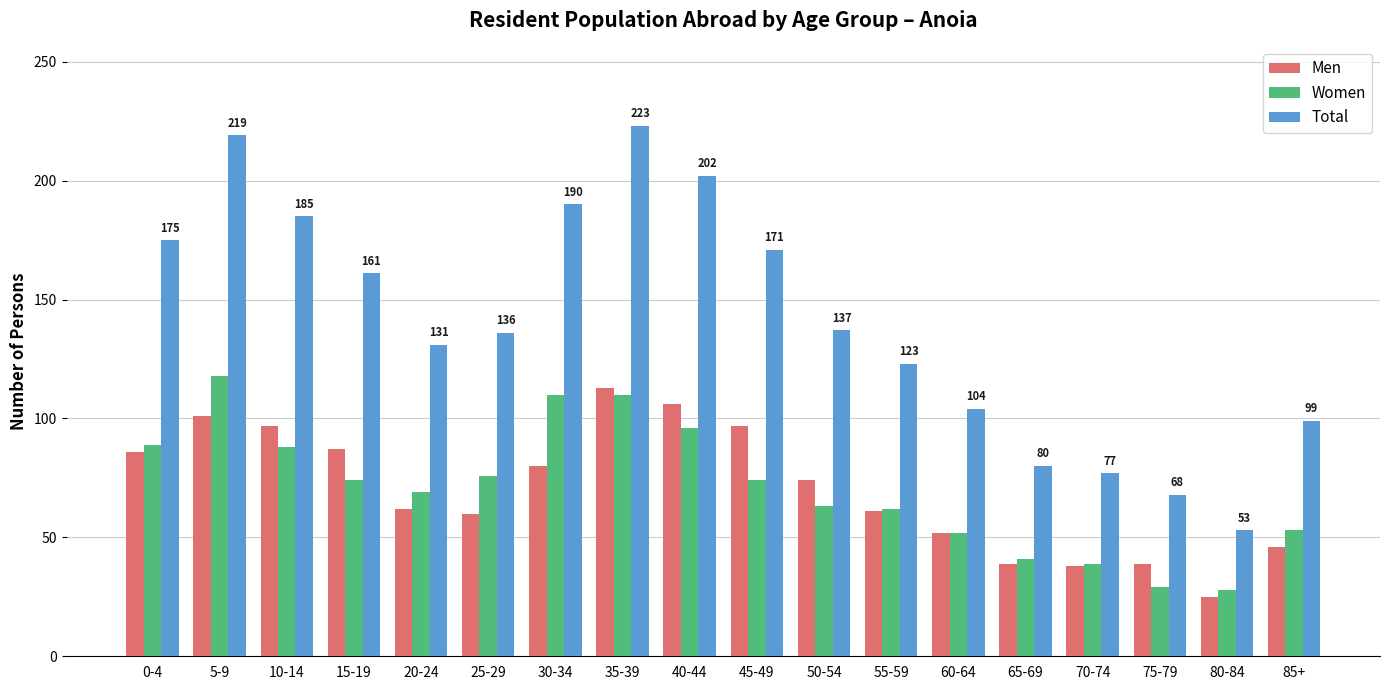

At how many categories does at least one series exceed 221?

1